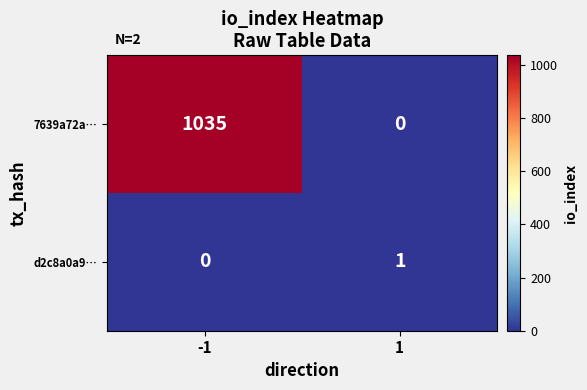

Reading left to right, what are all the values shown in this chart?

7639a72a…: -1=1035	1=0
d2c8a0a9…: -1=0	1=1